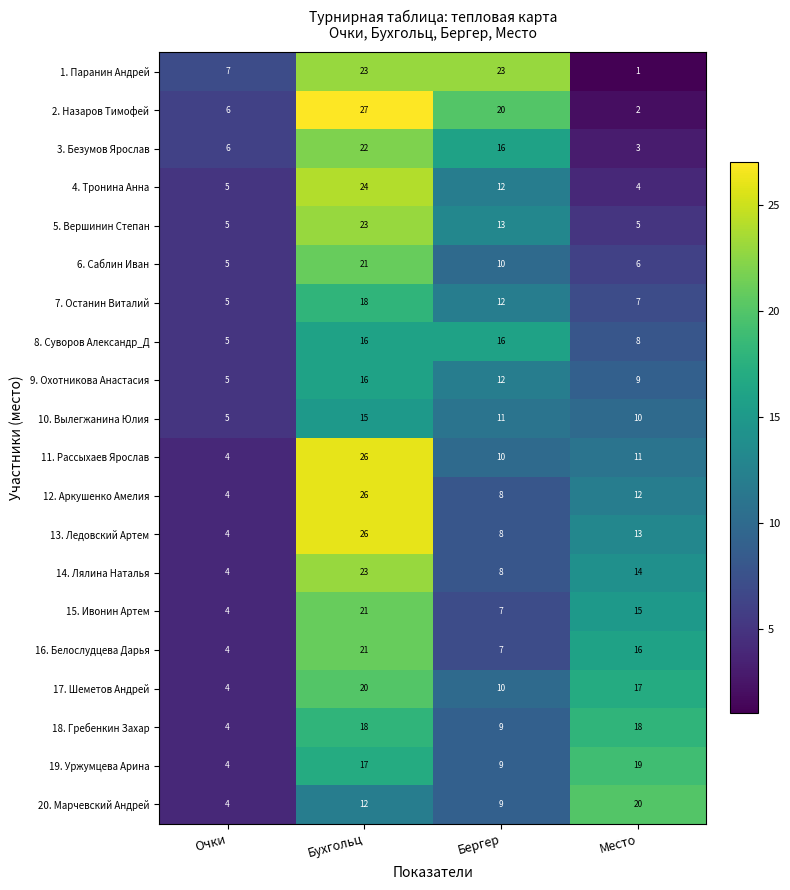

Where is 17. Шеметов Андрей nearest to the value 12?

Бергер